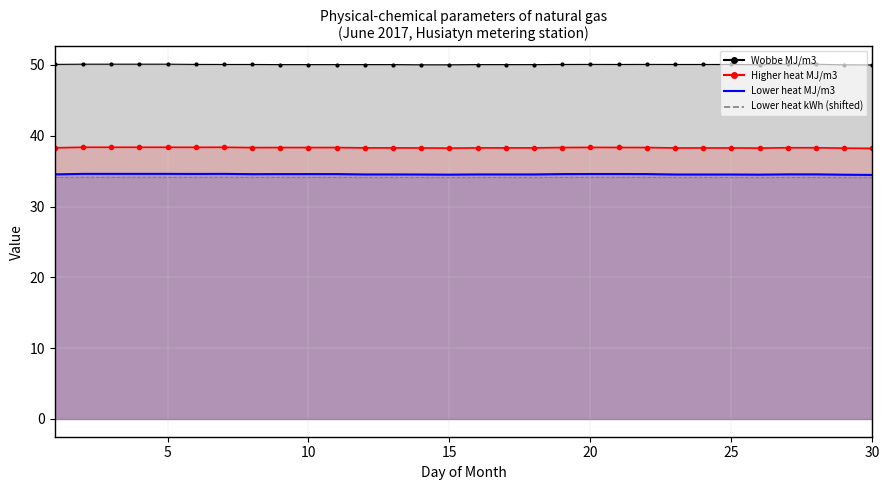

Rank the series by their maximum value, from lowest to highest.

Lower heat kWh, Lower heat MJ/m3, Higher heat MJ/m3, Wobbe MJ/m3